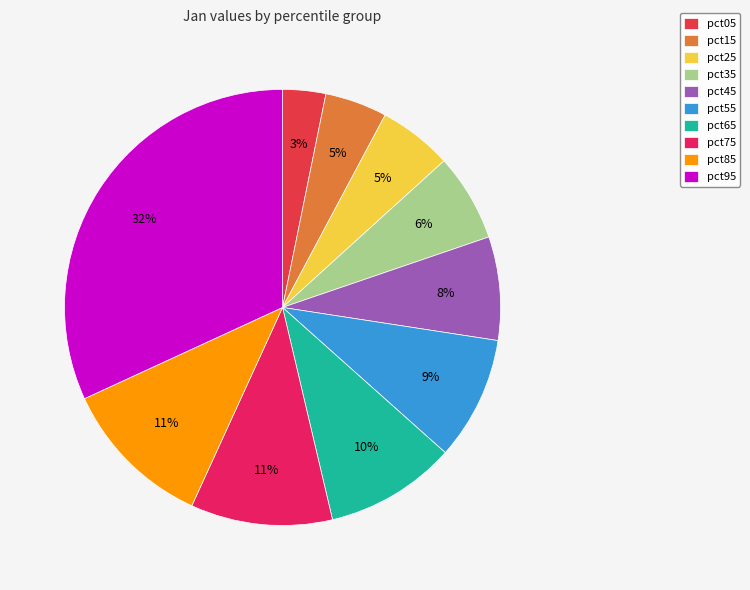

To the nearest percent, what is the difference between the largest and smallest slice percentages?

29%